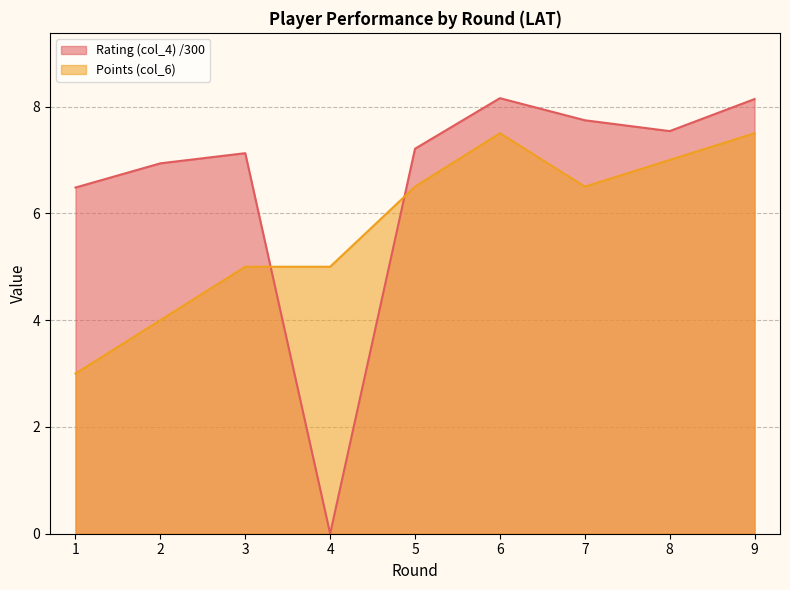

What is the value of the Rating (col_4) point at the 2nd from the left?

6.9